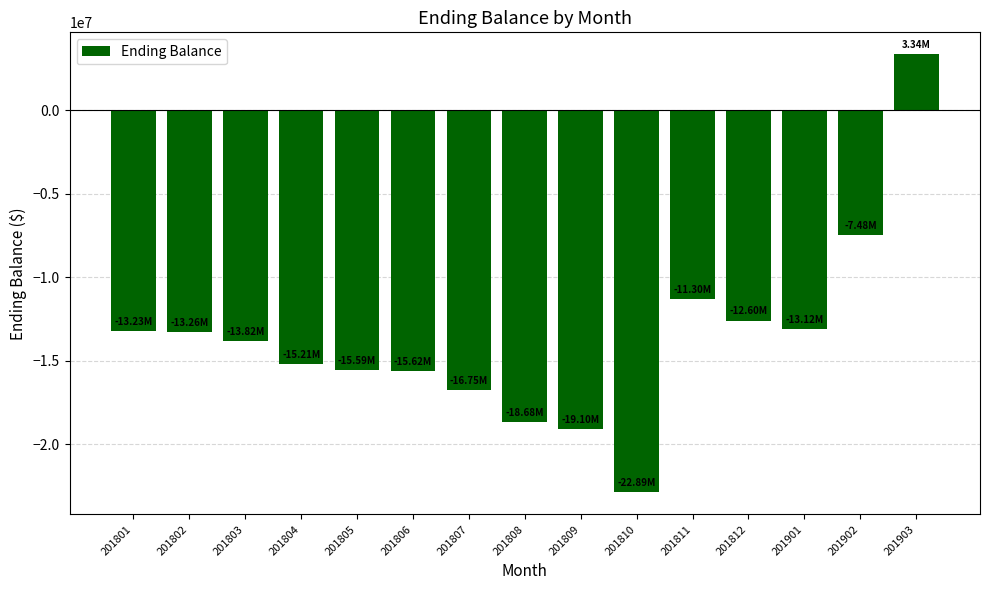

What is the sum of all values?

-205298186.5